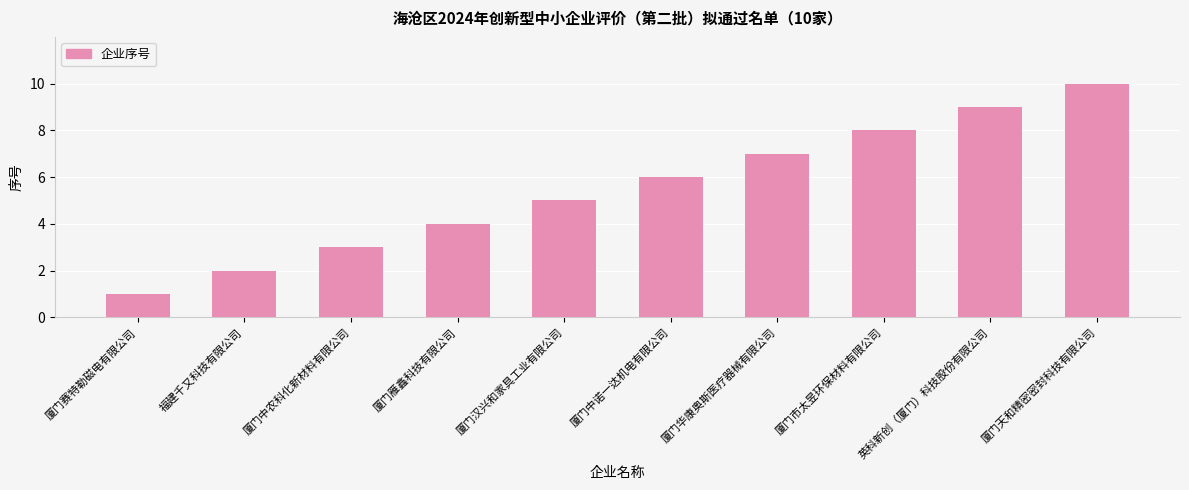

How many values are below 6?

5